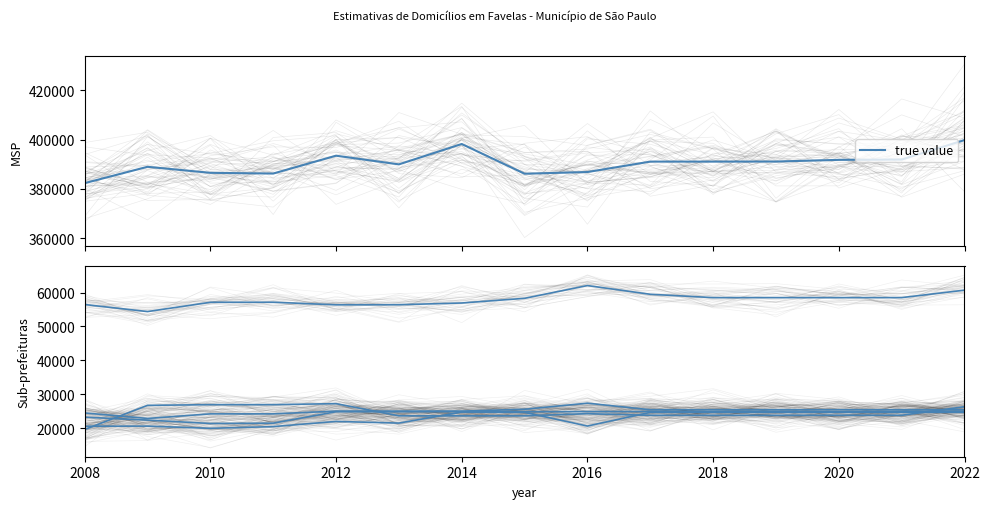

Which series has the widest spread of values?

true value